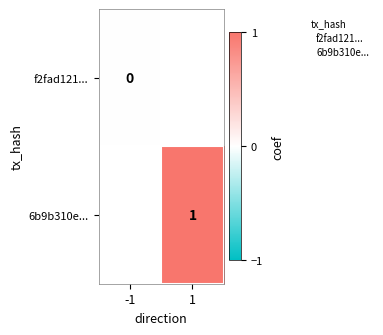

True or false: f2fad121... has a value of 0.0 at -1.

True